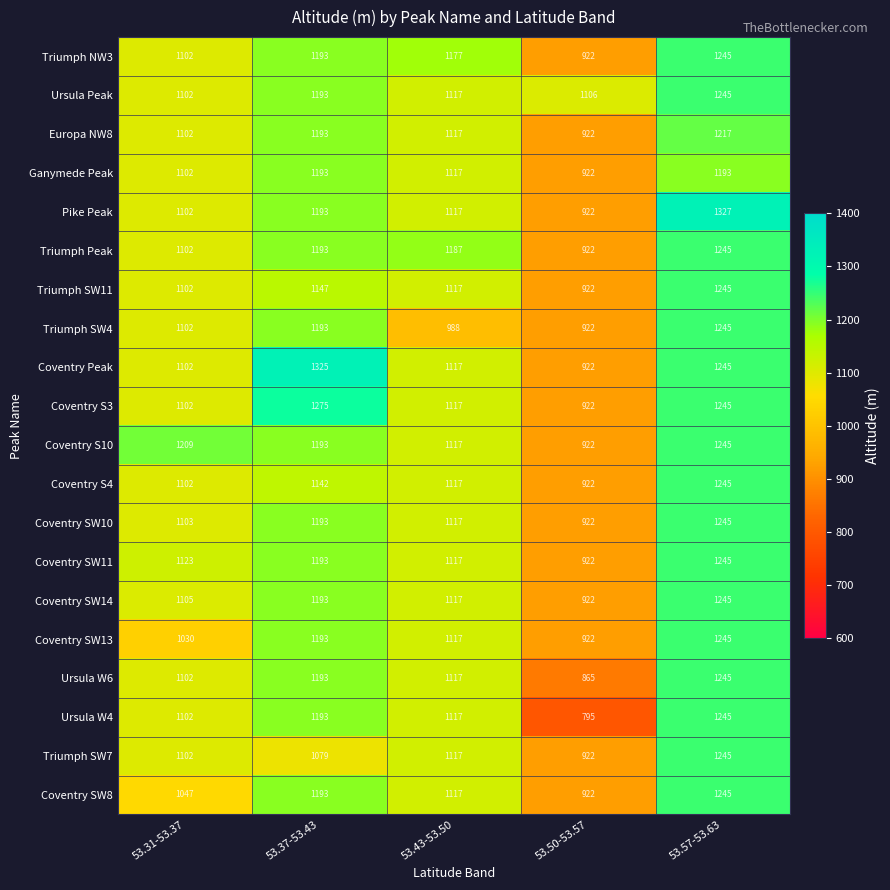

What is the spread (max minus min) of values at 53.50-53.57?

311